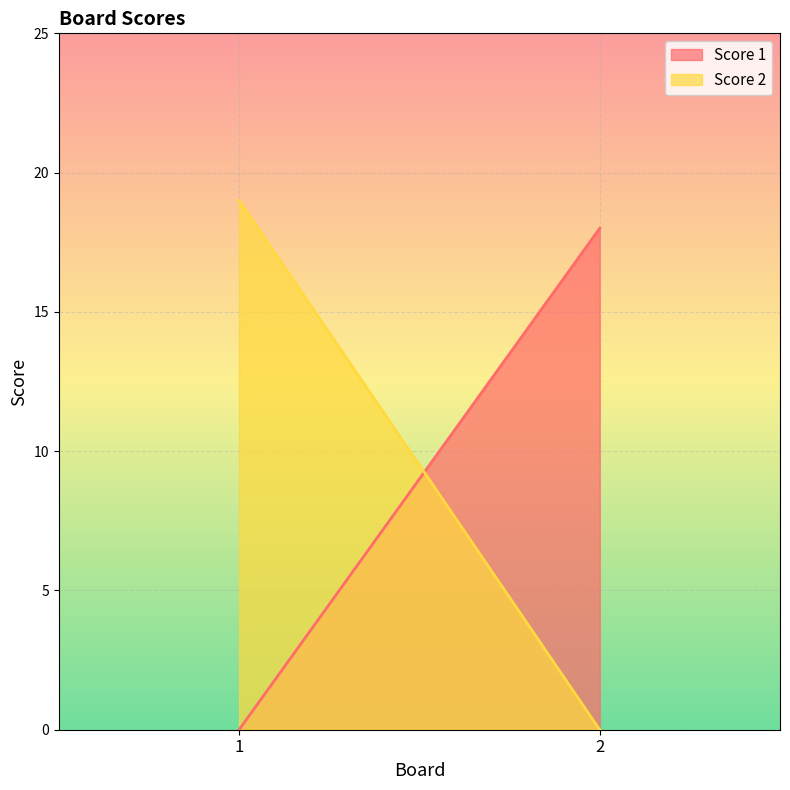

Which series has the largest total across all categories?

Score 2